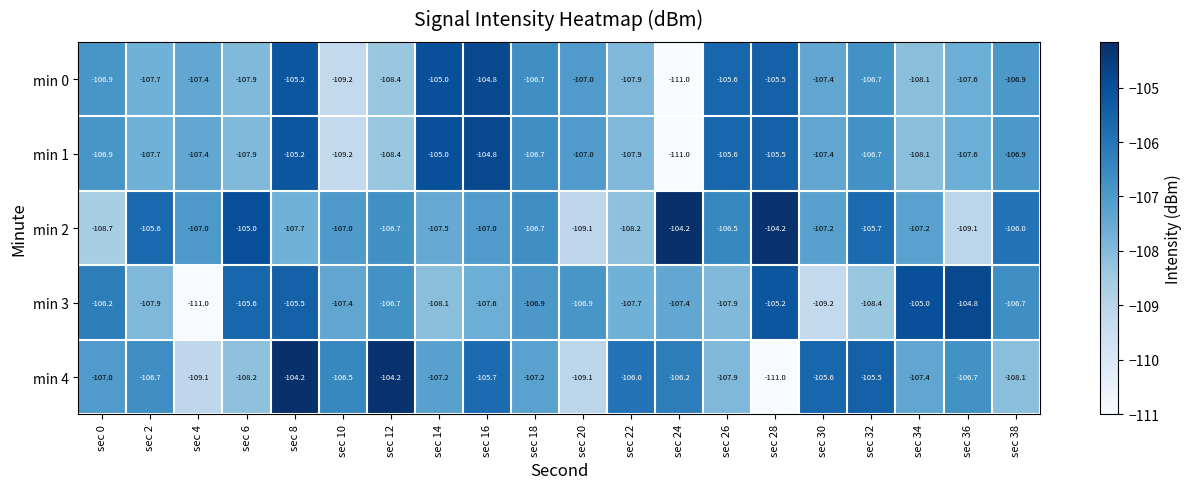

Which series has the widest spread of values?

min 4